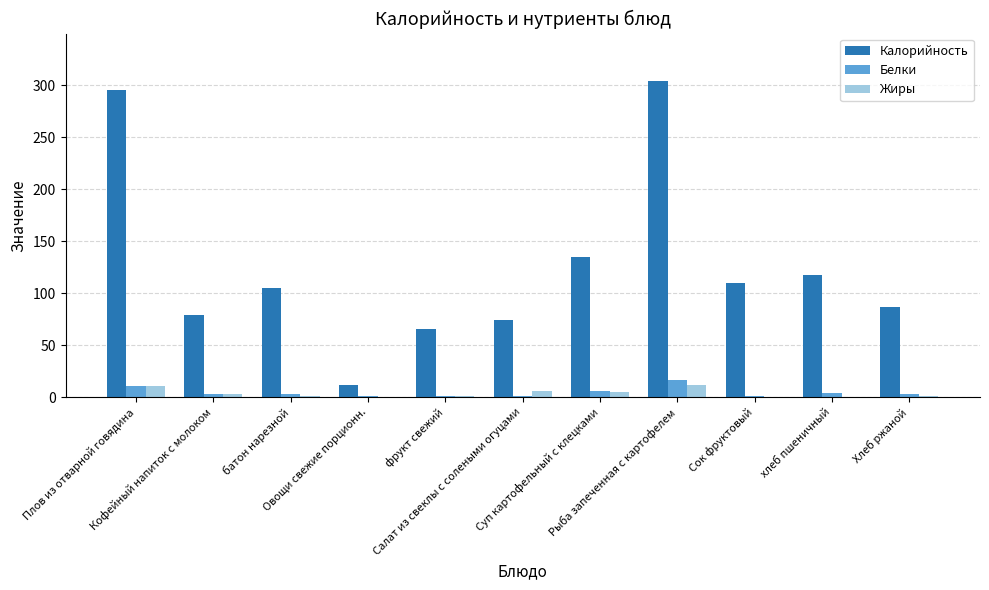

Does the chart contain stacked bars?

No